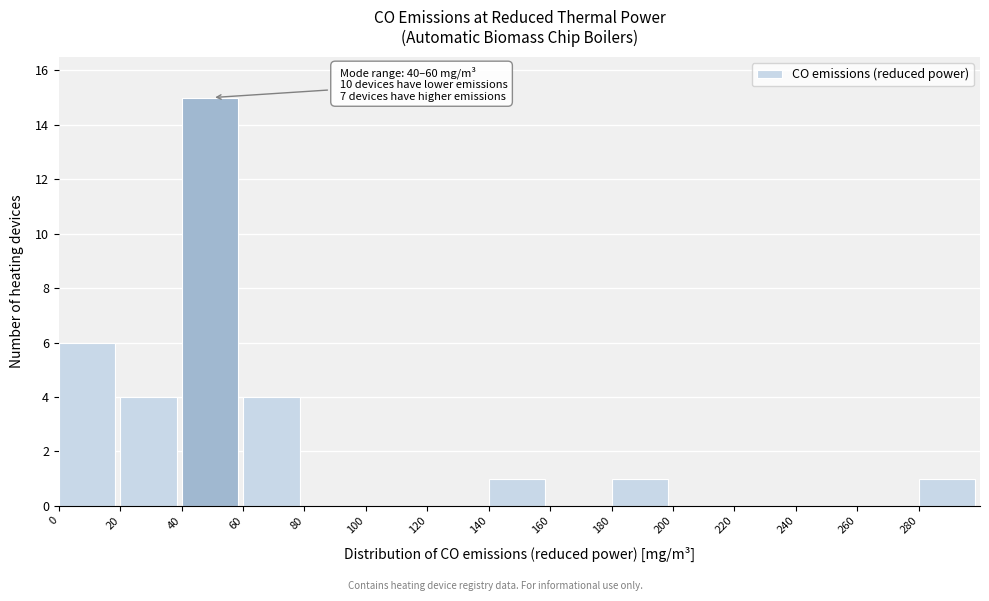

Over which range of the x-axis is the bar tallest?

40 to 60